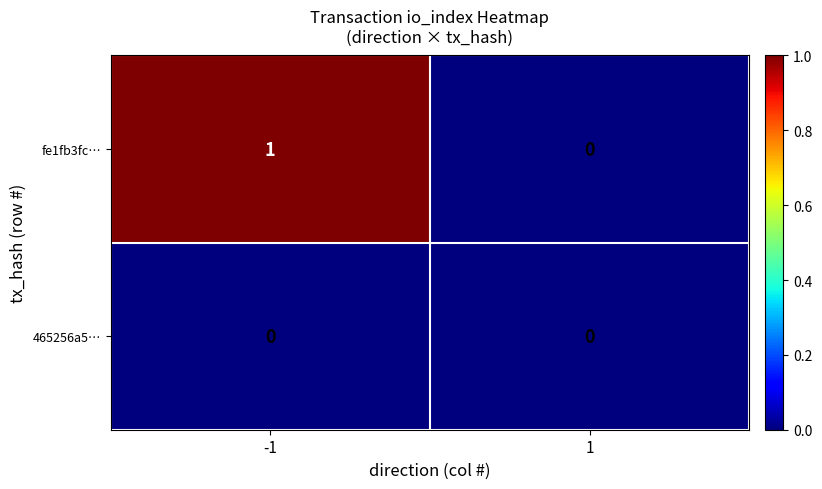

Rank the series by their average value, from highest to lowest.

fe1fb3fc…, 465256a5…